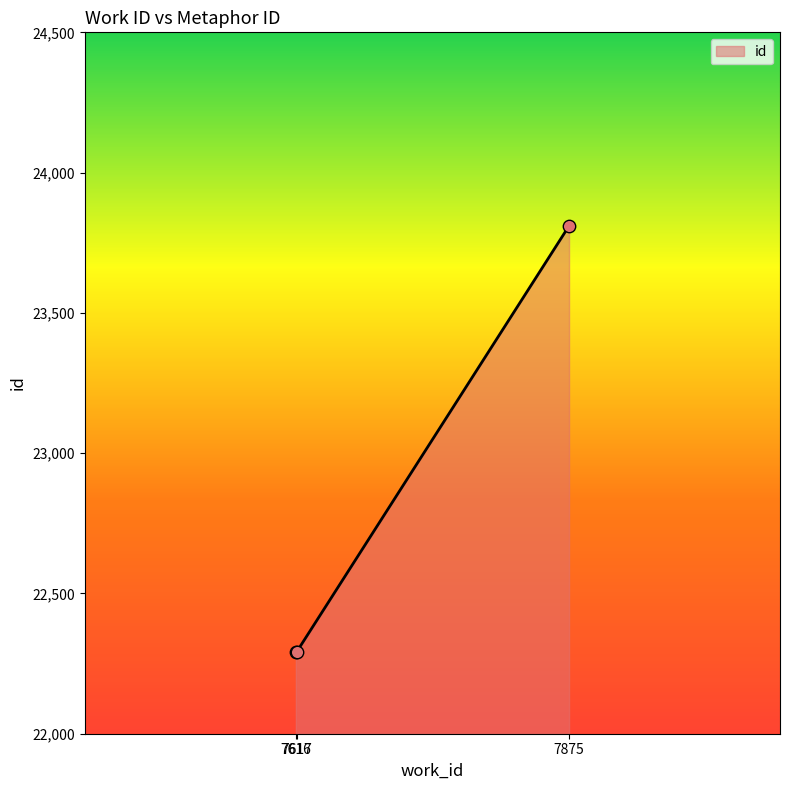

Between 7875 and 7616, which is larger?

7875